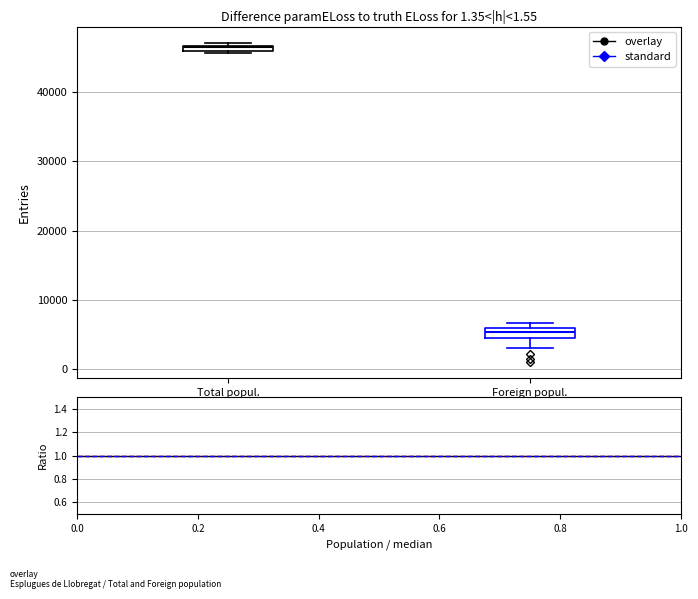

Which box's median line is the highest?

Total popul.